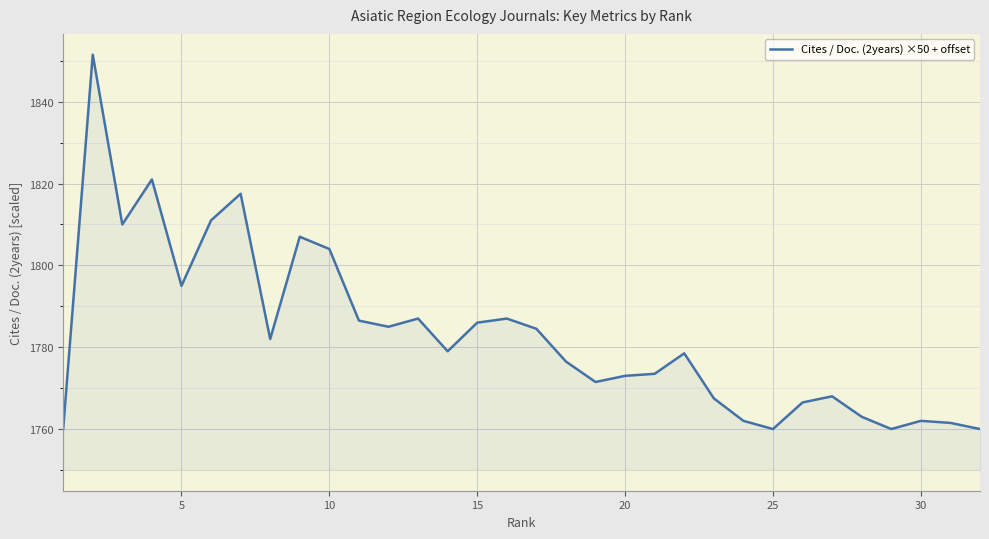

What is the smallest value displayed?

1760.0